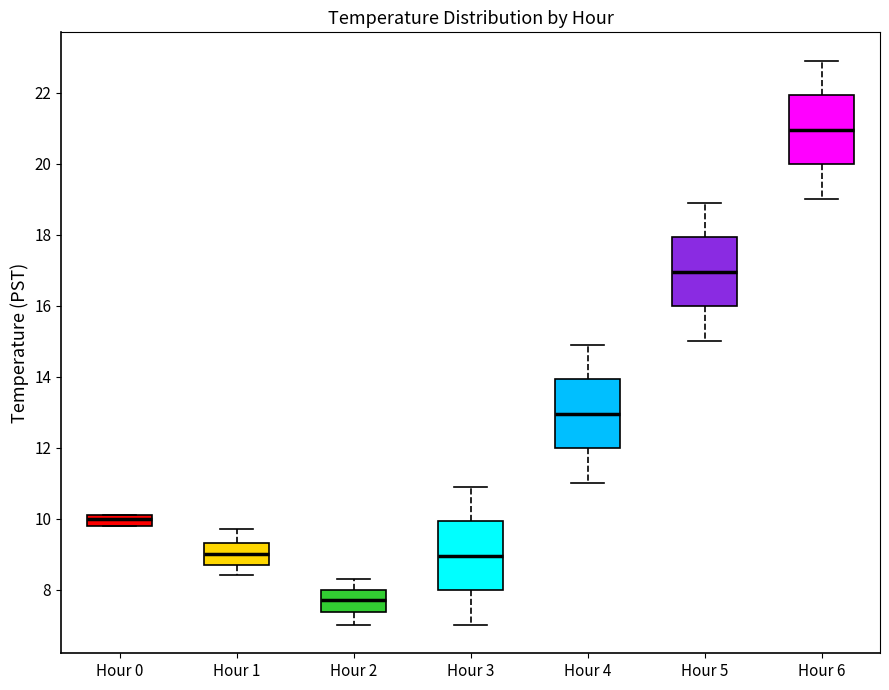

Which box has the highest median line?

Hour 6